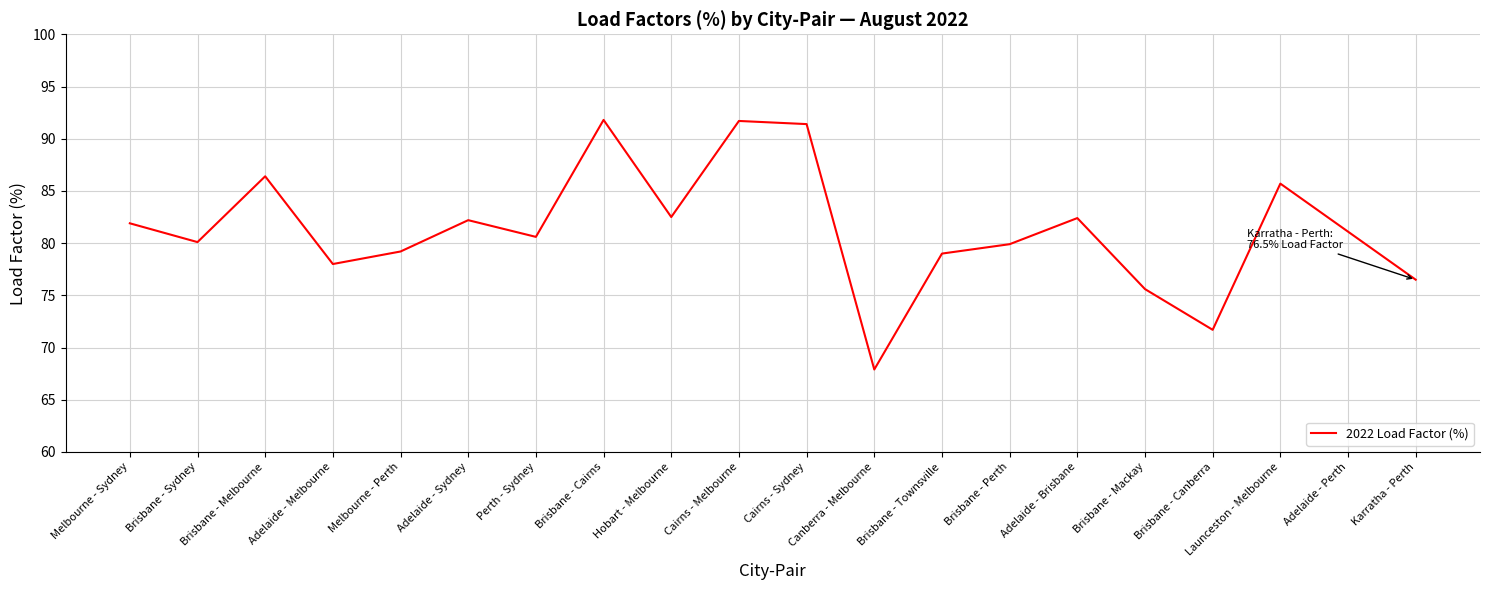

What is the difference between the values at Hobart - Melbourne and Brisbane - Canberra?

10.8